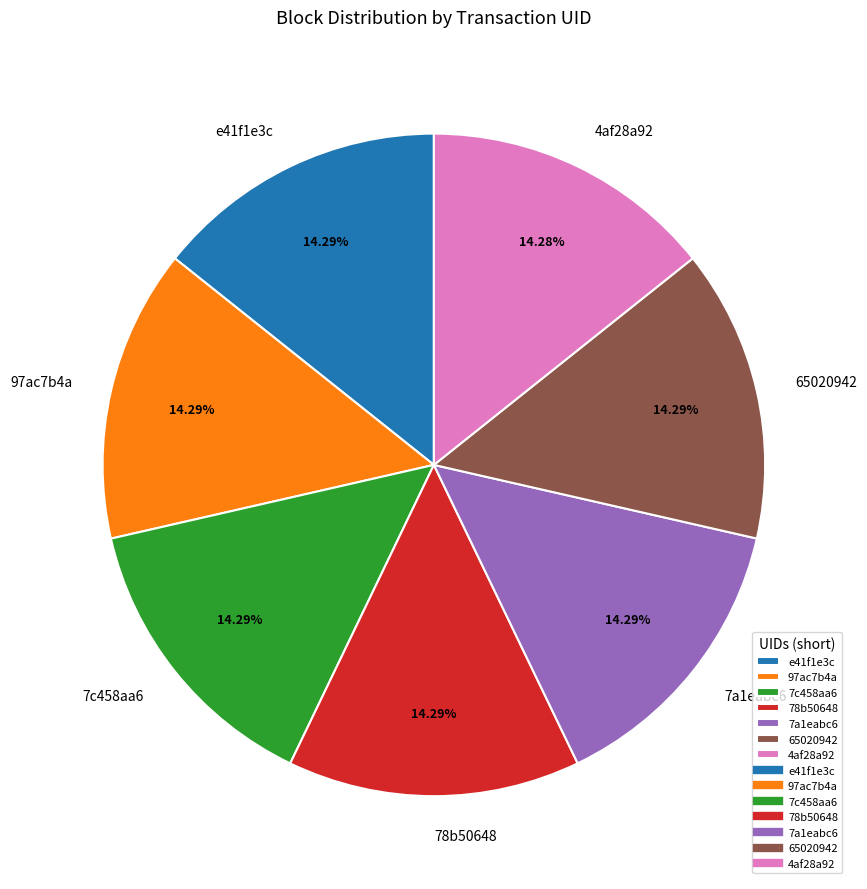

What percentage is the e41f1e3c slice, to the nearest percent?

14%